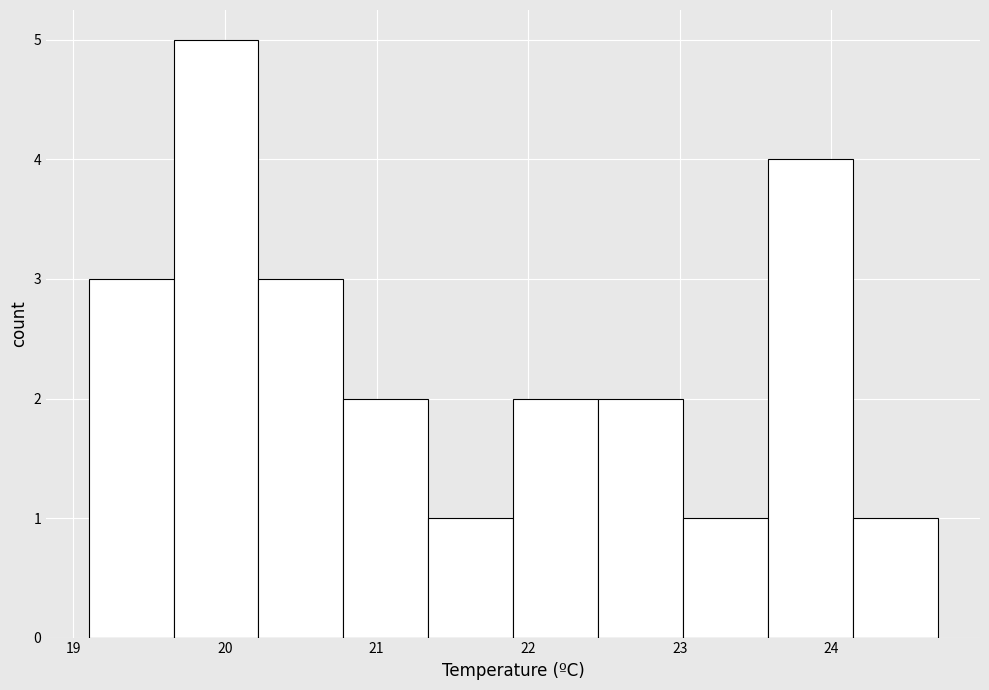

Reading left to right, transcribe this chart: for each bar, give the range it covers on the x-axis and its height. Neither the bar edges nor the heights are printed on the chart, so give them approximately, as read against the axes.

19.10 to 19.66: 3
19.66 to 20.22: 5
20.22 to 20.78: 3
20.78 to 21.34: 2
21.34 to 21.90: 1
21.90 to 22.46: 2
22.46 to 23.02: 2
23.02 to 23.58: 1
23.58 to 24.14: 4
24.14 to 24.70: 1